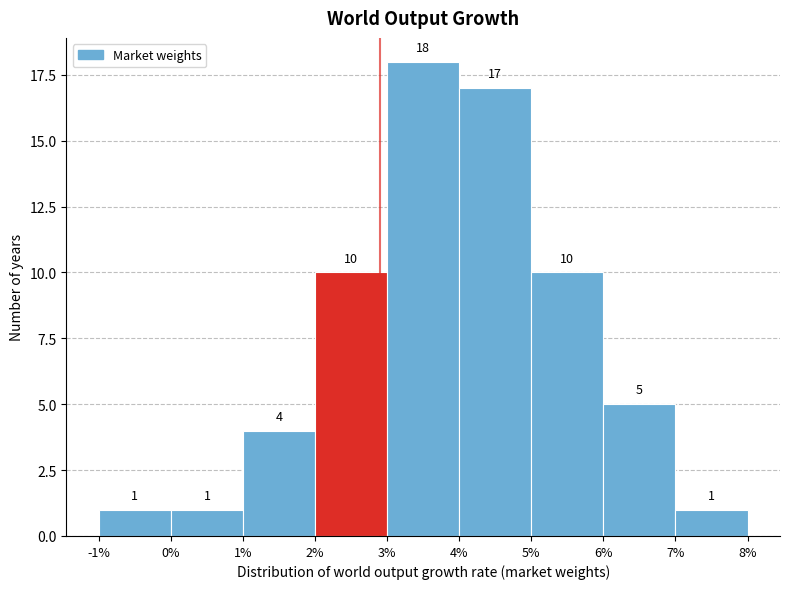

Reading left to right, list every bar in this chart as the range it spans on the x-axis followed by its height.

-1% to 0%: 1
0% to 1%: 1
1% to 2%: 4
2% to 3%: 10
3% to 4%: 18
4% to 5%: 17
5% to 6%: 10
6% to 7%: 5
7% to 8%: 1